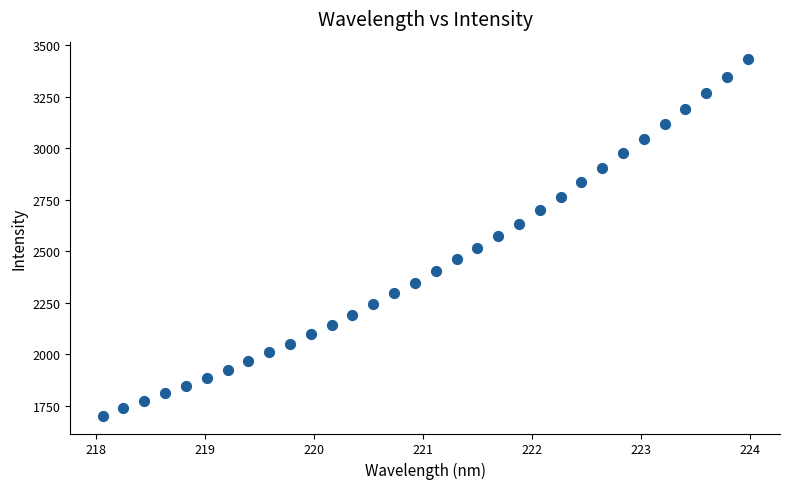

What is the range of X values (max minus min)?

5.9